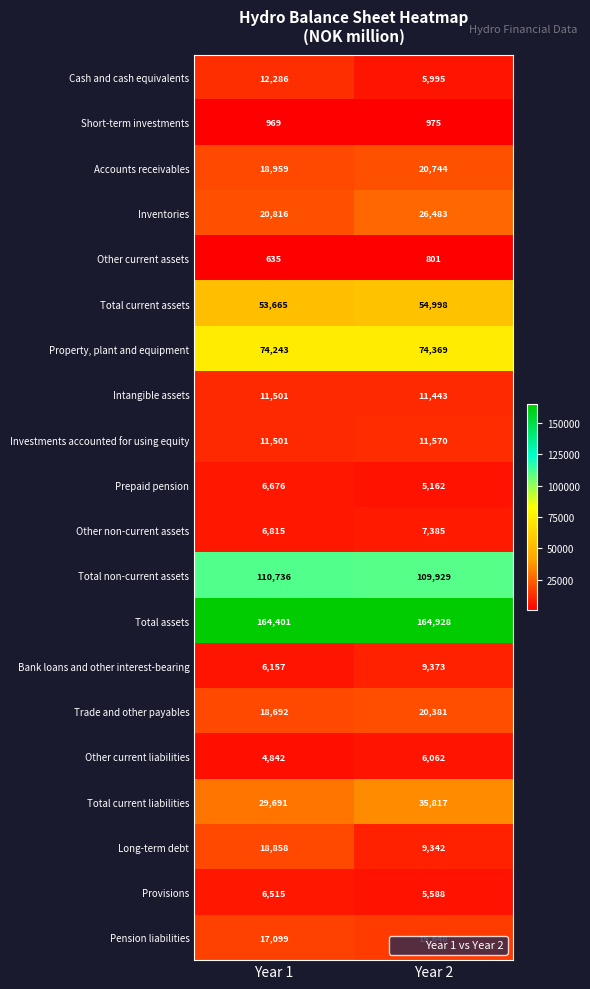

Rank the series by their maximum value, from highest to lowest.

Total assets, Total non-current assets, Property, plant and equipment, Total current assets, Total current liabilities, Inventories, Accounts receivables, Trade and other payables, Long-term debt, Pension liabilities, Cash and cash equivalents, Investments accounted for using equity, Intangible assets, Bank loans and other interest-bearing, Other non-current assets, Prepaid pension, Provisions, Other current liabilities, Short-term investments, Other current assets